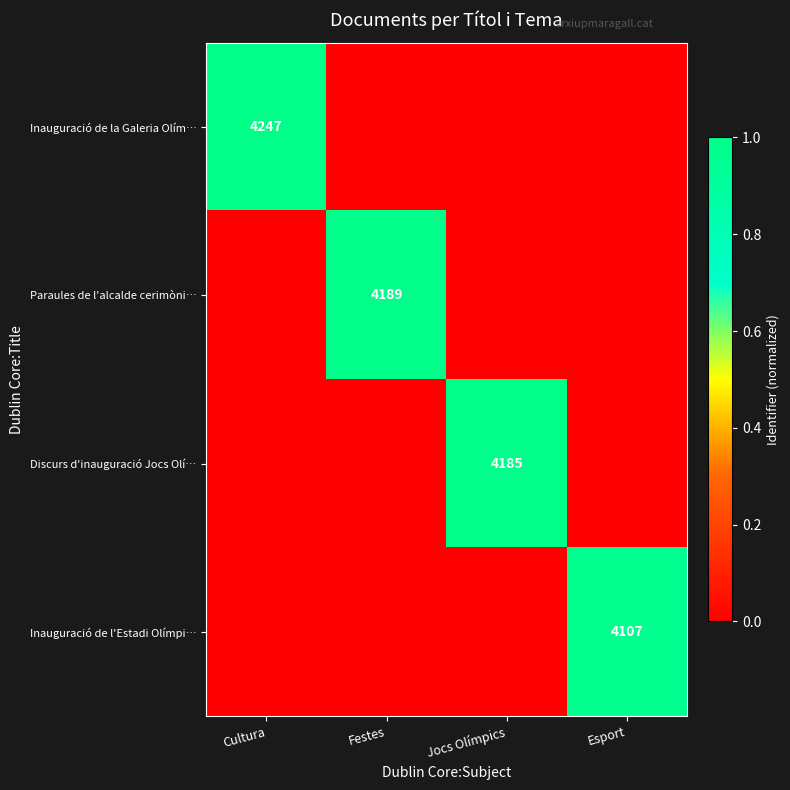

The Discurs d'inauguració Jocs Olí… series shows 4185 at Jocs Olímpics. True or false?

True